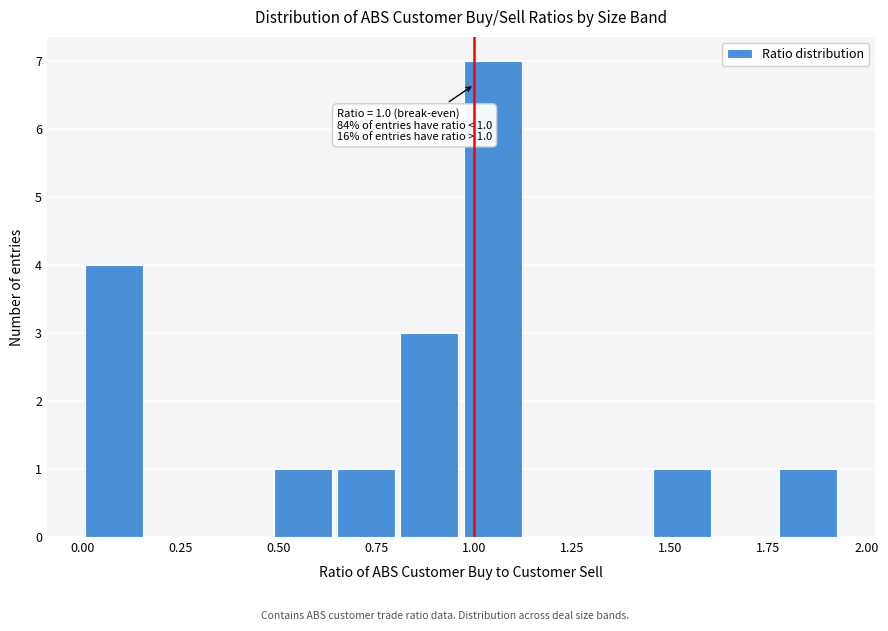

Around what value on the x-axis is the tallest bar? Give the approximate position of its centre, as read against the axis.

1.05